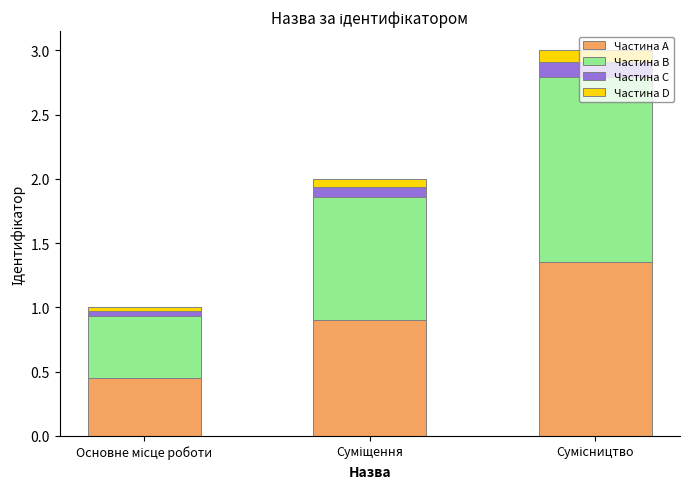

What is the average value of the Частина A series?

0.9